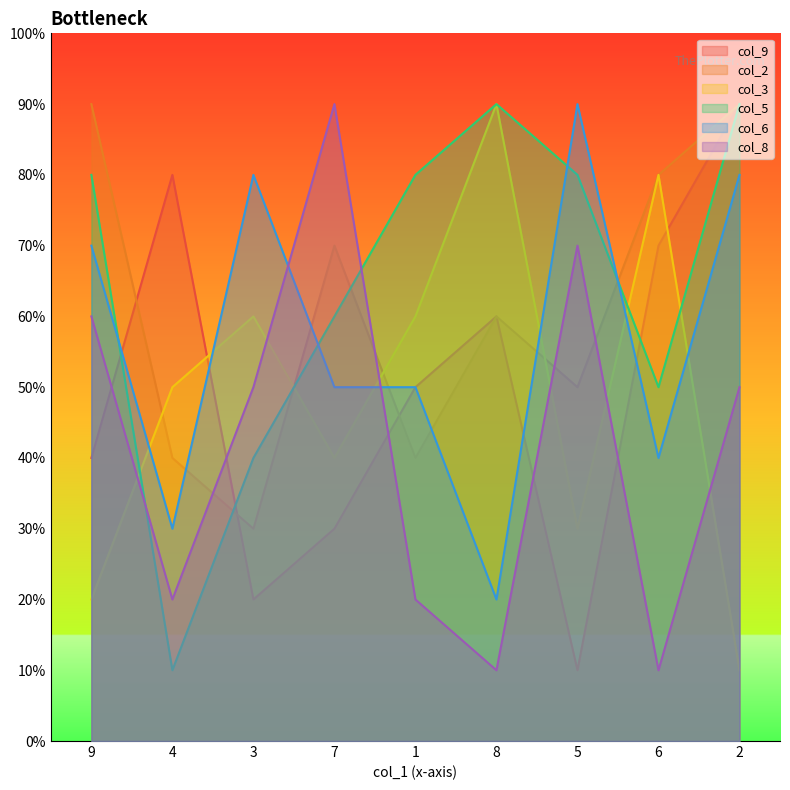

True or false: col_8 has more than 1 interior local peaks.

True